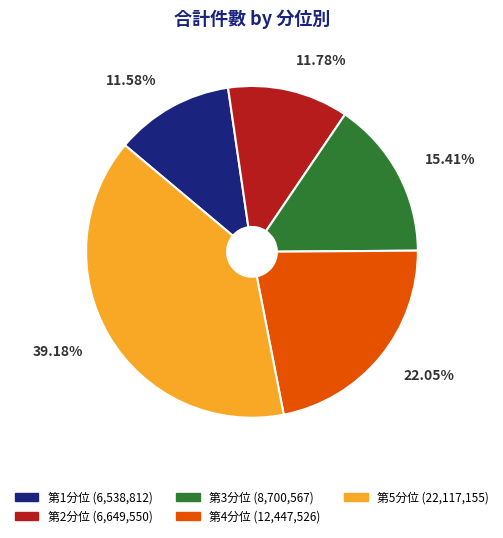

The 第3分位 slice represents 15% of the pie. True or false?

True